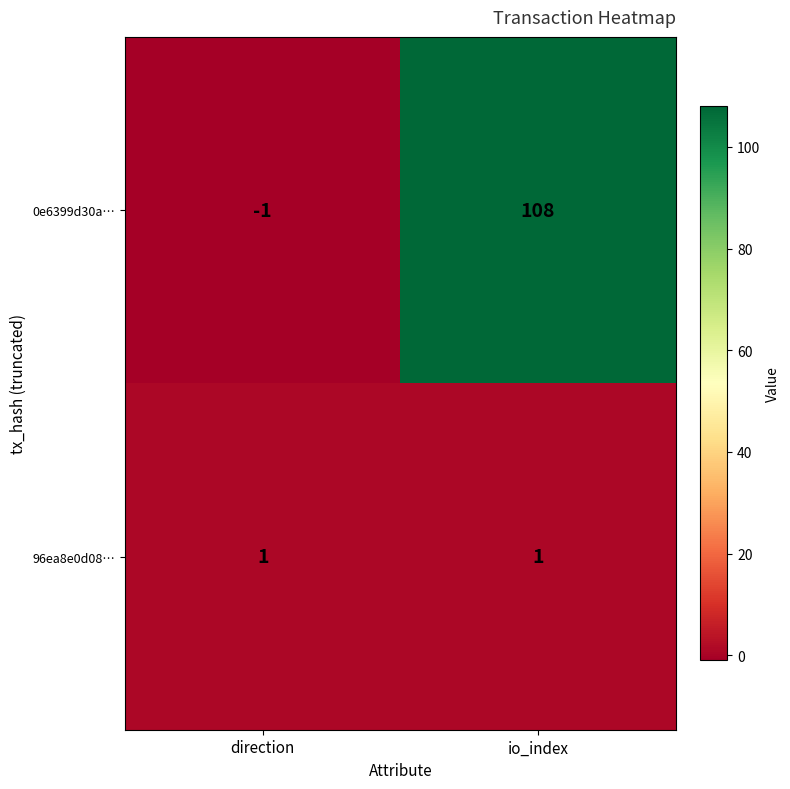

What is the difference between the maximum and minimum values in the 0e6399d30a… series?

109